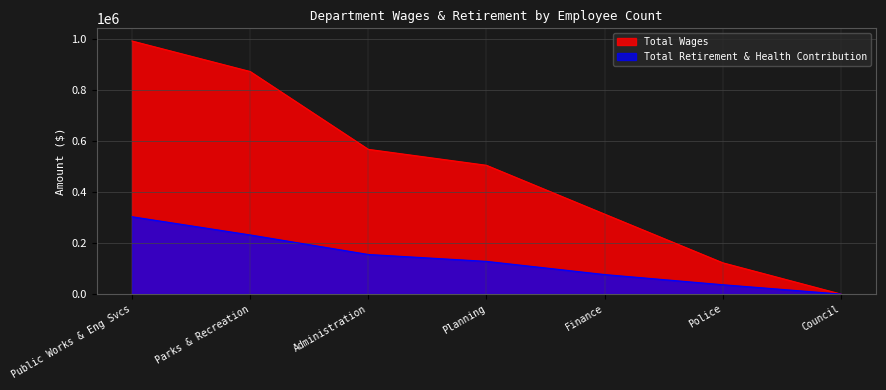

Reading left to right, transcribe all the data shown in this chart.

Total Wages: 990474	871015	566424	504010	312946	122431	0
Total Retirement & Health Contribution: 302579	231417	154930	127937	76372	36566	0